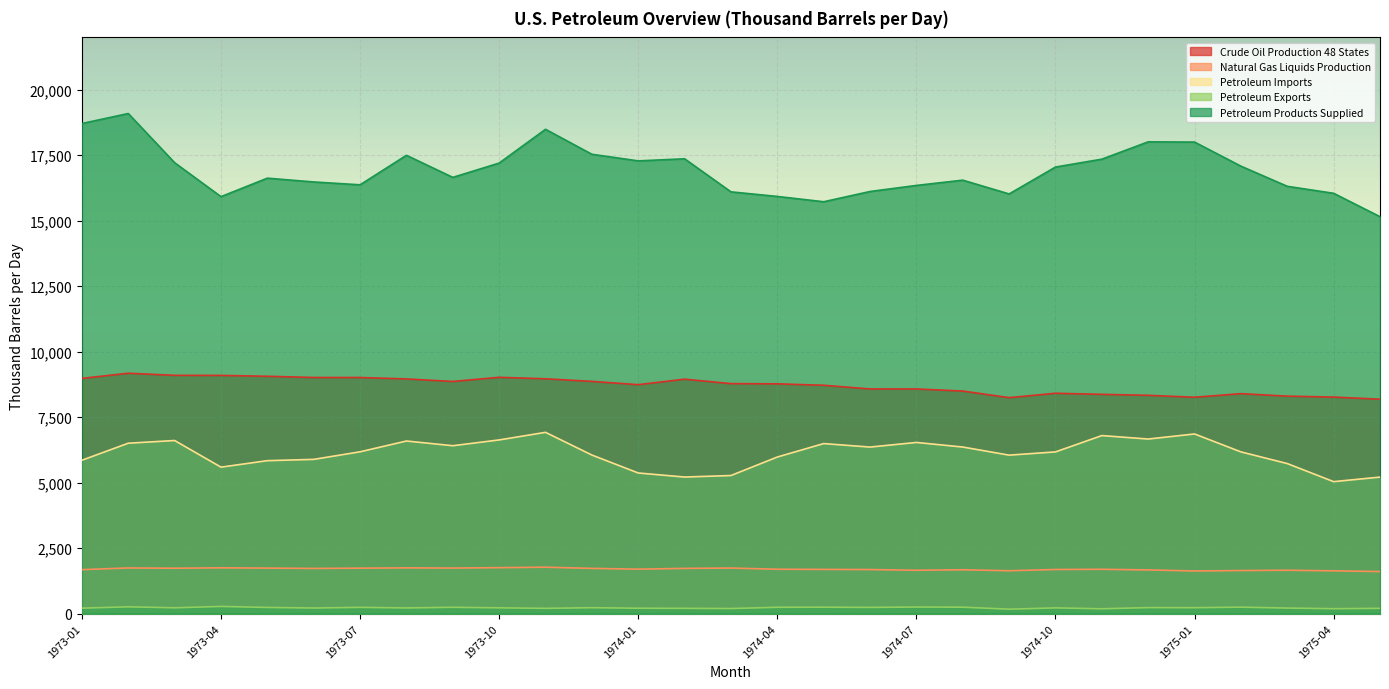

Reading left to right, extract all data points from this chart.

Crude Oil Production 48 States: 1973-01=8981.3	1973-02=9178.8	1973-03=9098.2	1973-04=9095.2	1973-05=9062.5	1973-06=9016.0	1973-07=9015.6	1973-08=8961.3	1973-09=8864.7	1973-10=9023.5	1973-11=8966.2	1973-12=8867.7	1974-01=8742.5	1974-02=8952.1	1974-03=8782.0	1974-04=8773.9	1974-05=8719.5	1974-06=8578.6	1974-07=8577.8	1974-08=8498.8	1974-09=8246.5	1974-10=8414.5	1974-11=8372.8	1974-12=8335.1	1975-01=8261.7	1975-02=8399.3	1975-03=8303.8	1975-04=8268.2	1975-05=8186.9
Natural Gas Liquids Production: 1973-01=1680.0	1973-02=1744.9	1973-03=1734.5	1973-04=1749.6	1973-05=1739.3	1973-06=1726.7	1973-07=1737.0	1973-08=1747.8	1973-09=1741.1	1973-10=1756.3	1973-11=1774.0	1973-12=1728.5	1974-01=1699.1	1974-02=1728.3	1974-03=1741.4	1974-04=1695.7	1974-05=1689.6	1974-06=1683.8	1974-07=1656.6	1974-08=1675.5	1974-09=1638.1	1974-10=1686.1	1974-11=1693.9	1974-12=1669.7	1975-01=1629.5	1975-02=1645.9	1975-03=1657.9	1975-04=1635.2	1975-05=1607.0
Petroleum Imports: 1973-01=5857.1	1973-02=6507.3	1973-03=6610.2	1973-04=5593.4	1973-05=5840.9	1973-06=5890.3	1973-07=6178.9	1973-08=6591.1	1973-09=6411.5	1973-10=6632.6	1973-11=6922.3	1973-12=6055.8	1974-01=5370.7	1974-02=5216.0	1974-03=5273.8	1974-04=5979.6	1974-05=6493.4	1974-06=6360.0	1974-07=6536.5	1974-08=6361.2	1974-09=6051.8	1974-10=6175.2	1974-11=6798.4	1974-12=6666.8	1975-01=6860.6	1975-02=6176.1	1975-03=5730.0	1975-04=5040.3	1975-05=5214.0
Petroleum Exports: 1973-01=210.6	1973-02=261.0	1973-03=224.2	1973-04=275.6	1973-05=237.4	1973-06=215.4	1973-07=240.7	1973-08=218.2	1973-09=243.0	1973-10=222.0	1973-11=202.6	1973-12=227.8	1974-01=206.7	1974-02=202.9	1974-03=195.6	1974-04=243.3	1974-05=246.5	1974-06=238.4	1974-07=253.2	1974-08=247.2	1974-09=170.9	1974-10=220.9	1974-11=186.5	1974-12=231.1	1975-01=228.1	1975-02=248.0	1975-03=213.1	1975-04=190.4	1975-05=202.4
Petroleum Products Supplied: 1973-01=18712.6	1973-02=19094.1	1973-03=17216.2	1973-04=15920.5	1973-05=16625.8	1973-06=16481.3	1973-07=16372.4	1973-08=17498.8	1973-09=16656.3	1973-10=17202.2	1973-11=18492.0	1973-12=17538.4	1974-01=17285.9	1974-02=17365.7	1974-03=16103.7	1974-04=15928.5	1974-05=15725.7	1974-06=16117.1	1974-07=16348.7	1974-08=16549.7	1974-09=16023.8	1974-10=17050.0	1974-11=17351.3	1974-12=18013.0	1975-01=18003.9	1975-02=17084.4	1975-03=16315.4	1975-04=16048.3	1975-05=15155.3